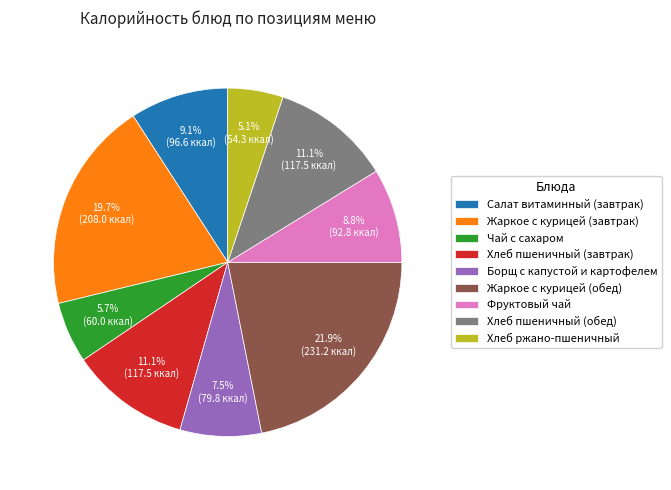

Is it true that Чай с сахаром is 1% of the pie?

False